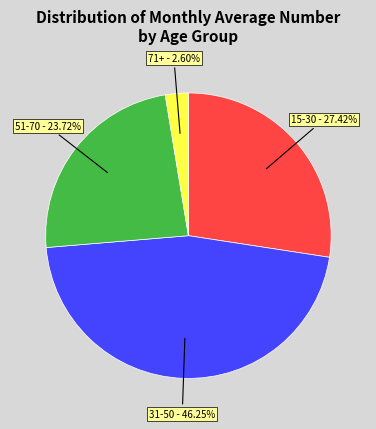

To the nearest percent, what portion does 51-70 represent?

24%